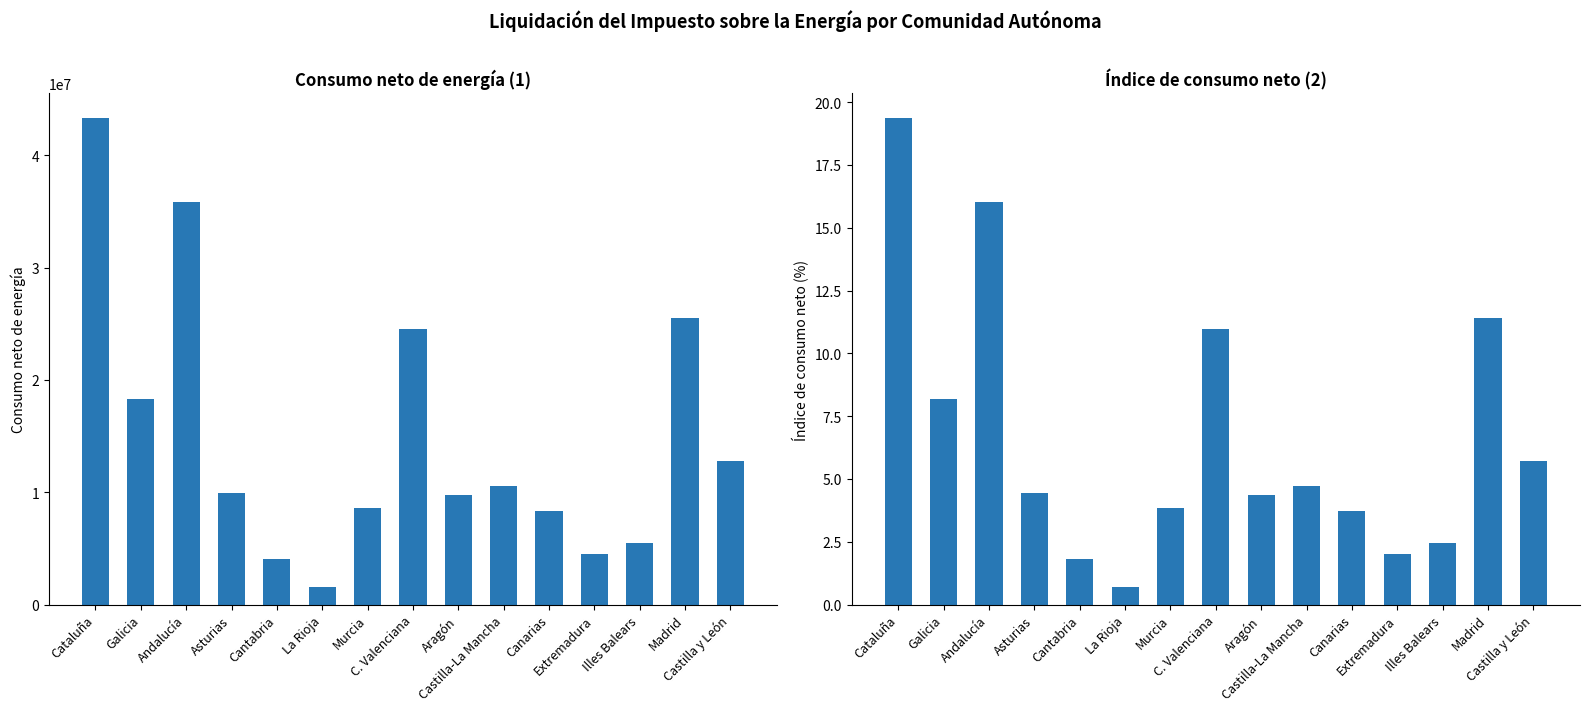

What position from the right is Illes Balears?

3